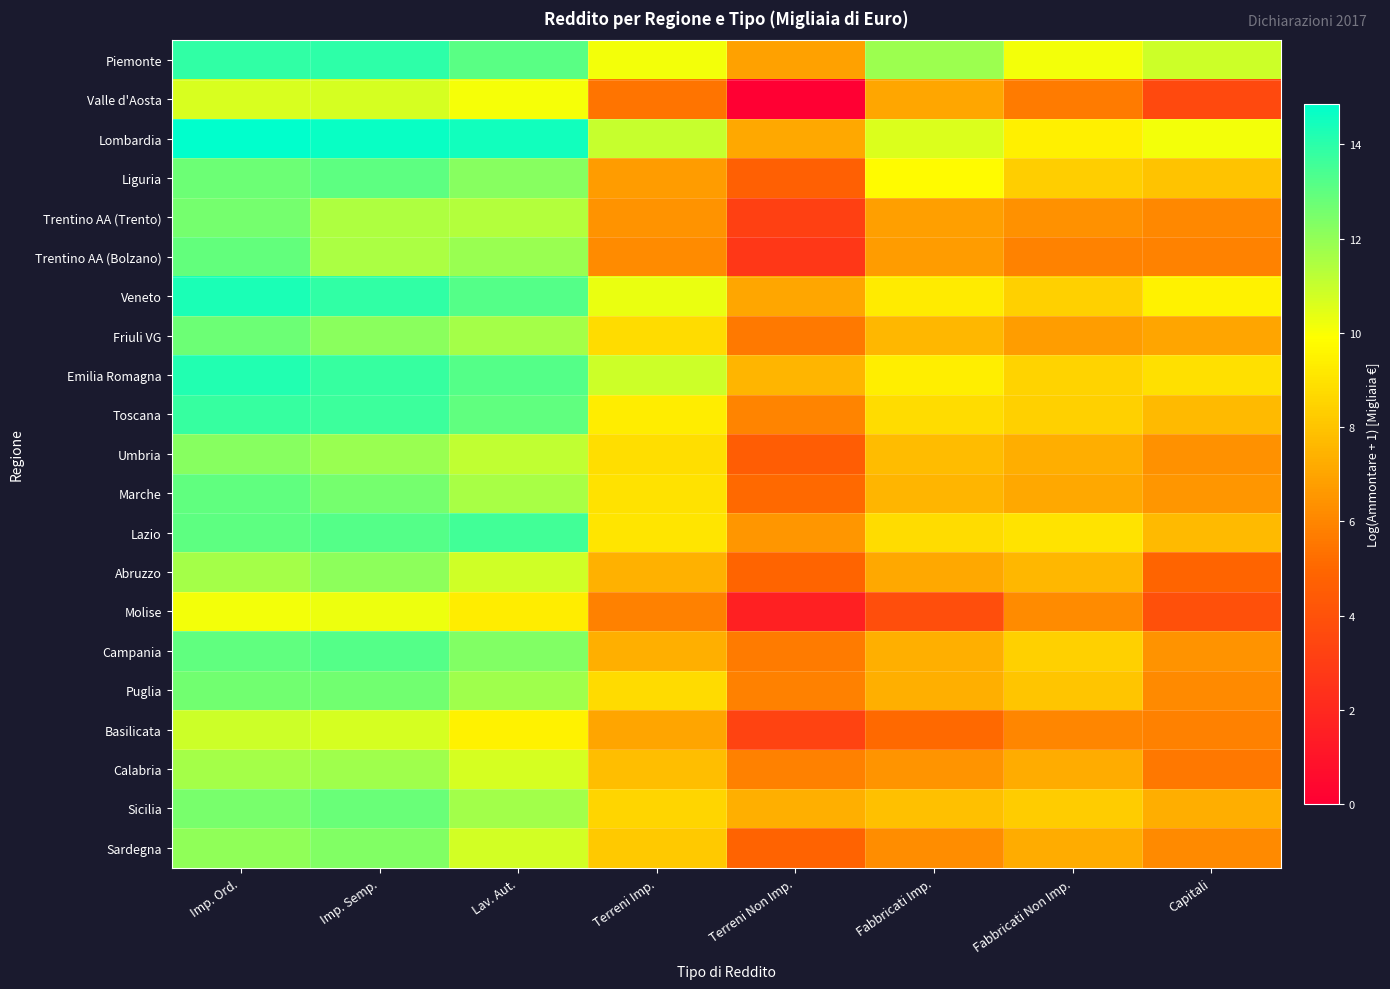

Between Fabbricati Non Imp. and Terreni Non Imp., which is larger?

Fabbricati Non Imp.